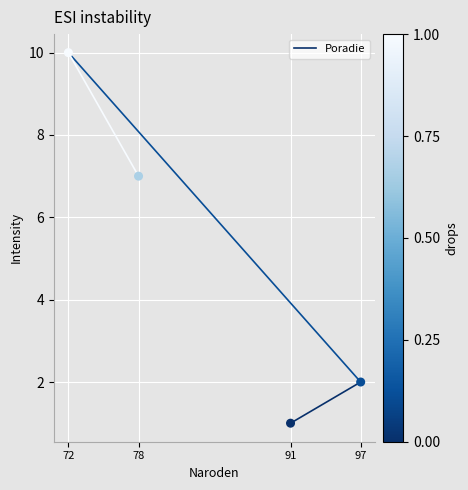

What Y value in the scatter plot is closest to 5?

7